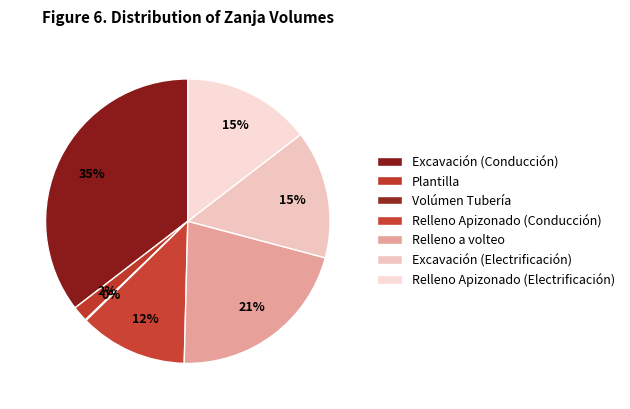

Do Relleno Apizonado (Conducción) and Relleno Apizonado (Electrificación) together represent more than half of the pie?

No